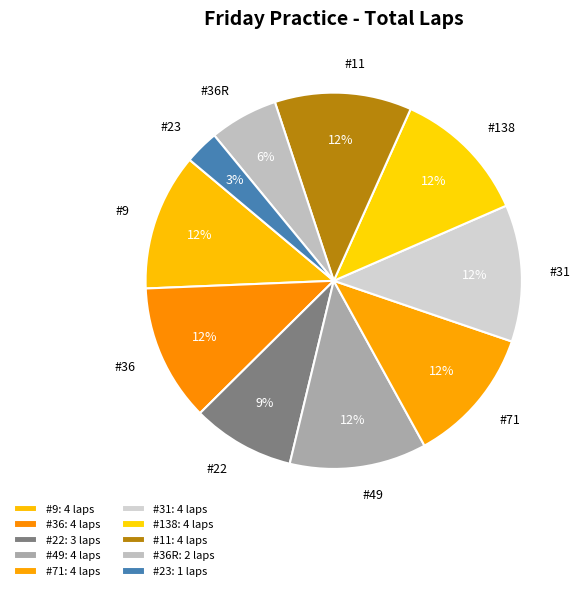

Which slice is the largest?

#9